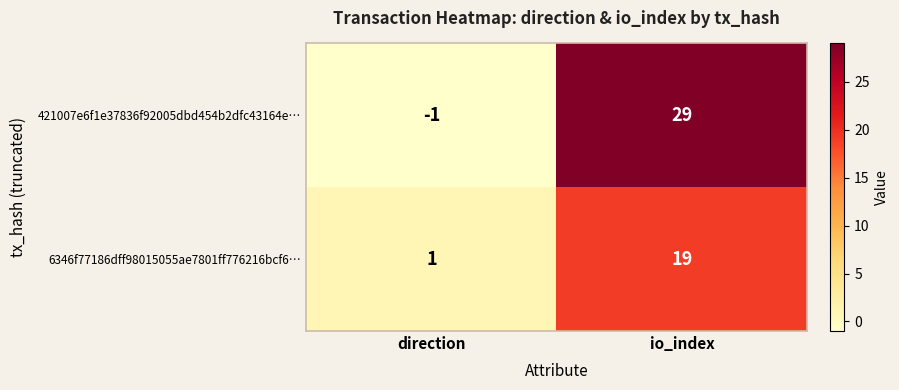

Which series has the largest total across all categories?

421007e6f1e37836f92005dbd454b2dfc43164e…